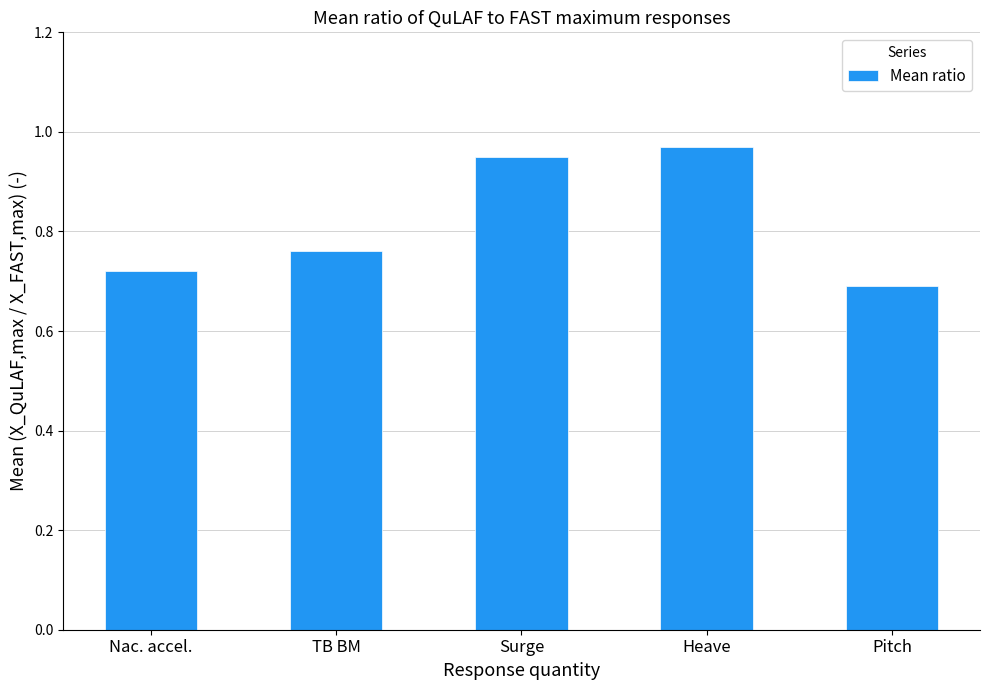

Count the values in the range 0 to 1.

5